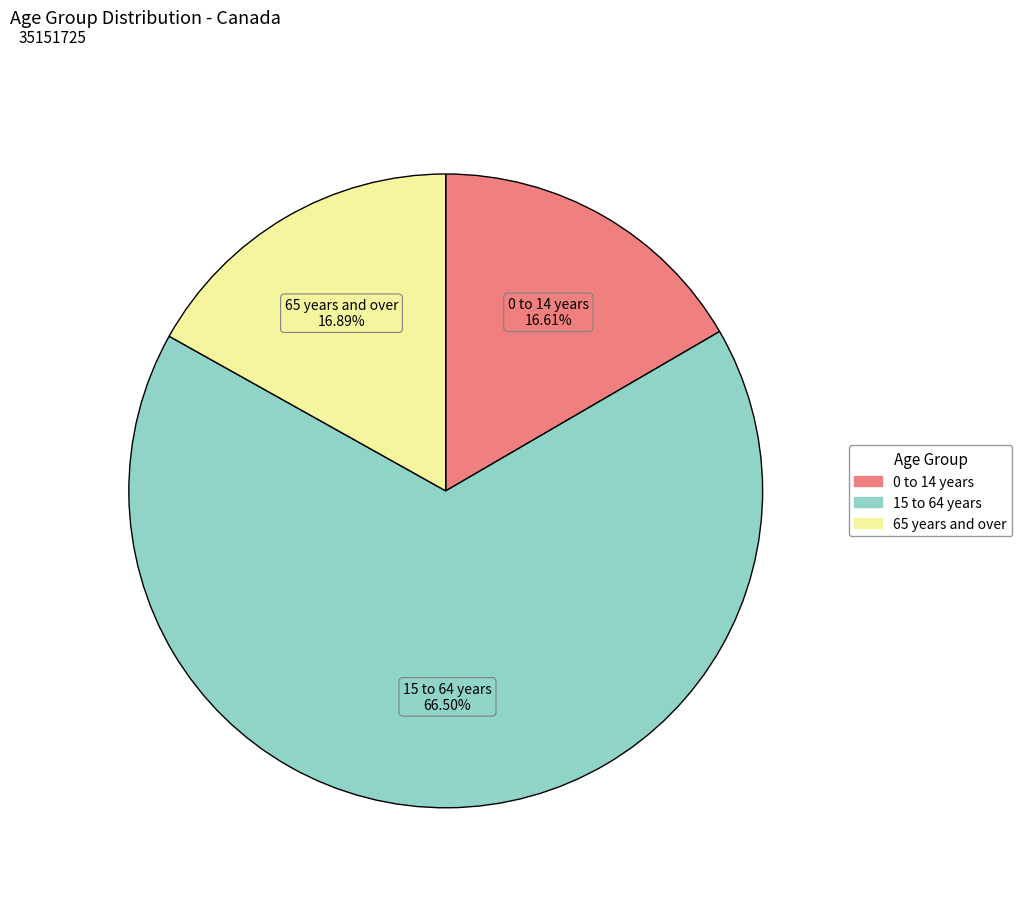

The 65 years and over slice represents 7% of the pie. True or false?

False